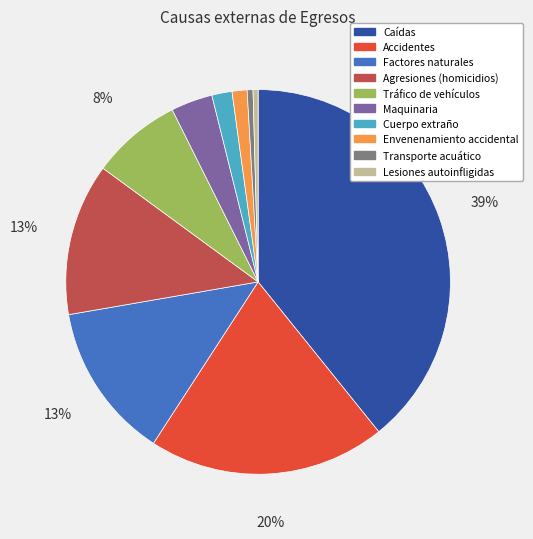

Count the number of slices in the pie.

10